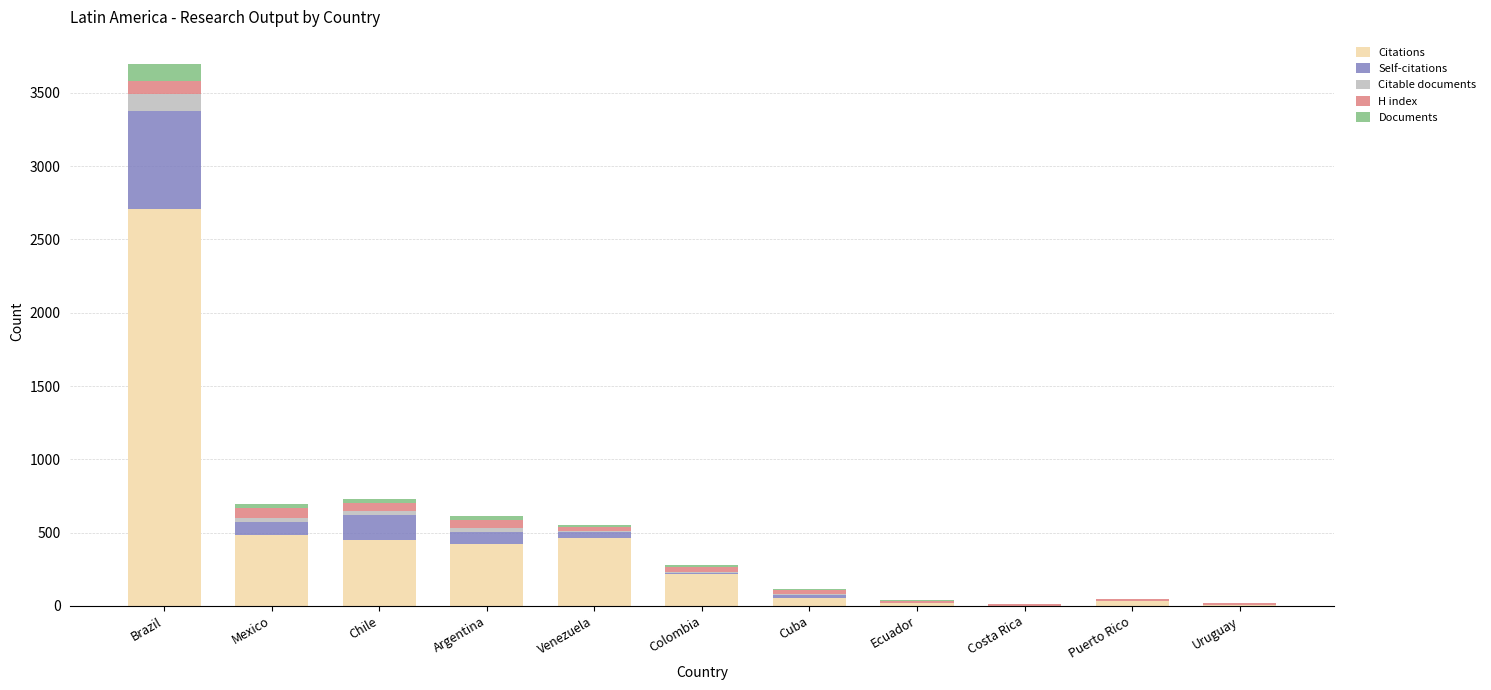

The value of Citations at Chile is 451. True or false?

True